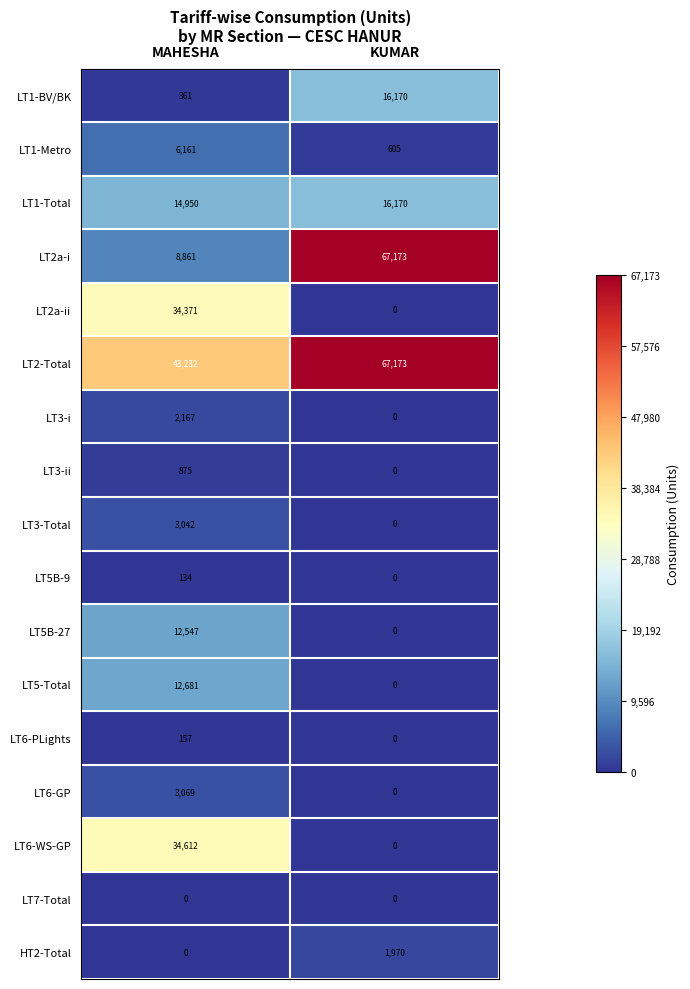

Rank the categories by LT5-Total value from highest to lowest.

MAHESHA, KUMAR